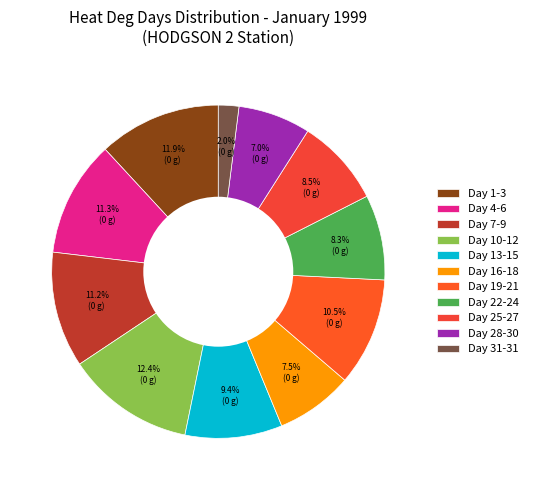

Which slice is the smallest?

Day 31-31